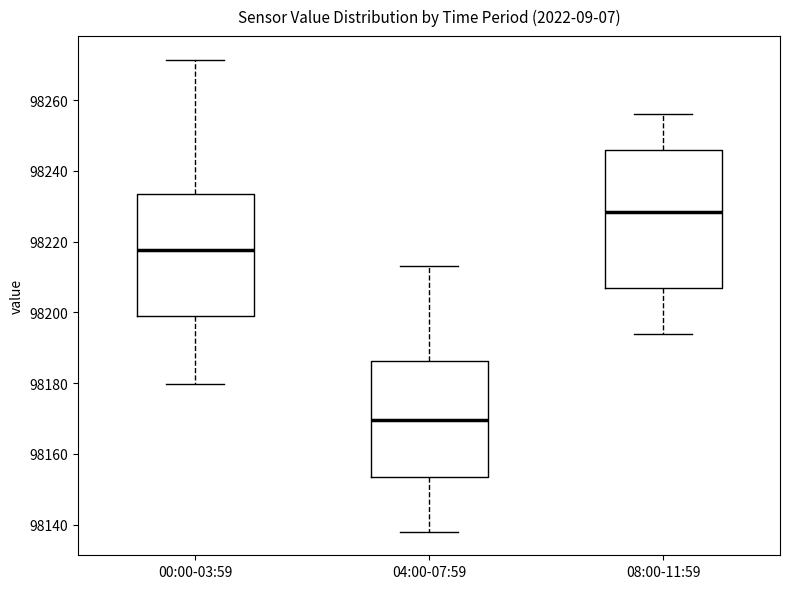

Reading left to right, read every box against the y-axis: the position of its median line, the range the box covers, and the ends of its whiskers. The values are not printed on the chart, so give them approximately, as read against the axis.

00:00-03:59: median 98218, box 98200 to 98234, whiskers 98180 to 98272
04:00-07:59: median 98170, box 98154 to 98186, whiskers 98138 to 98214
08:00-11:59: median 98228, box 98208 to 98246, whiskers 98194 to 98256